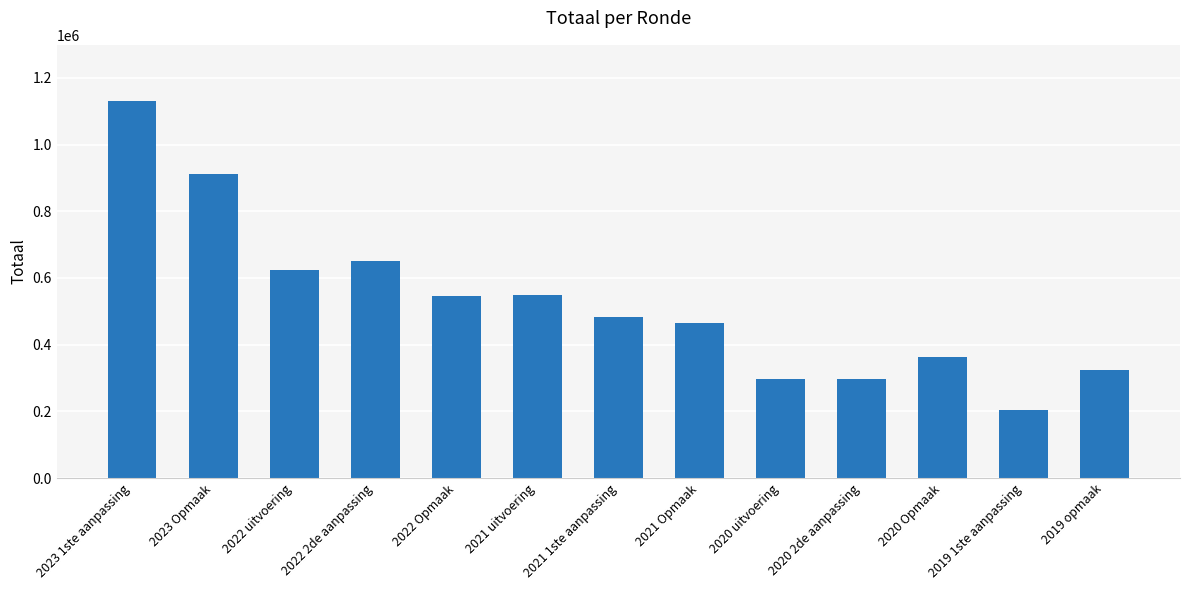

Are the bars horizontal?

No